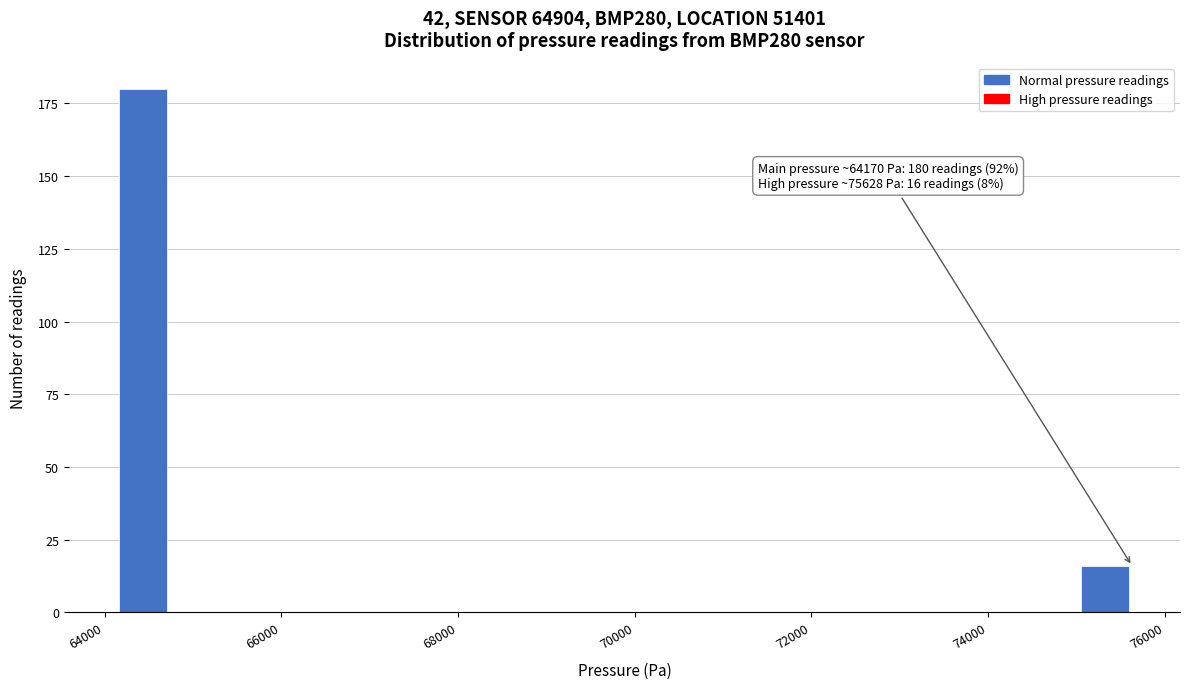

Read against the x-axis, roughly where is the centre of the tallest bar?

64400